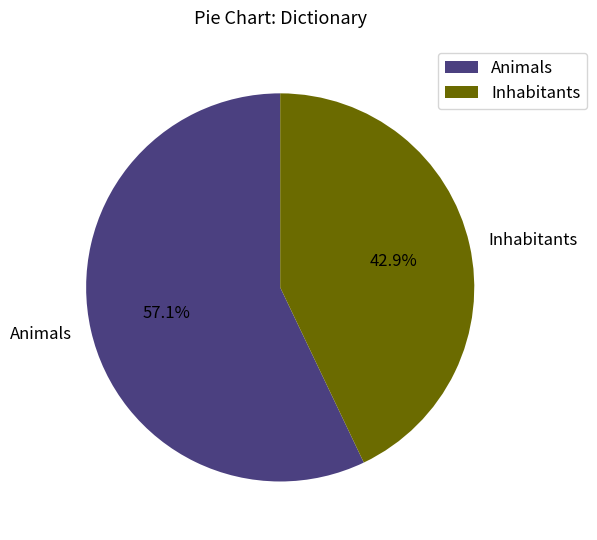

To the nearest percent, what is the average slice percentage?

50%